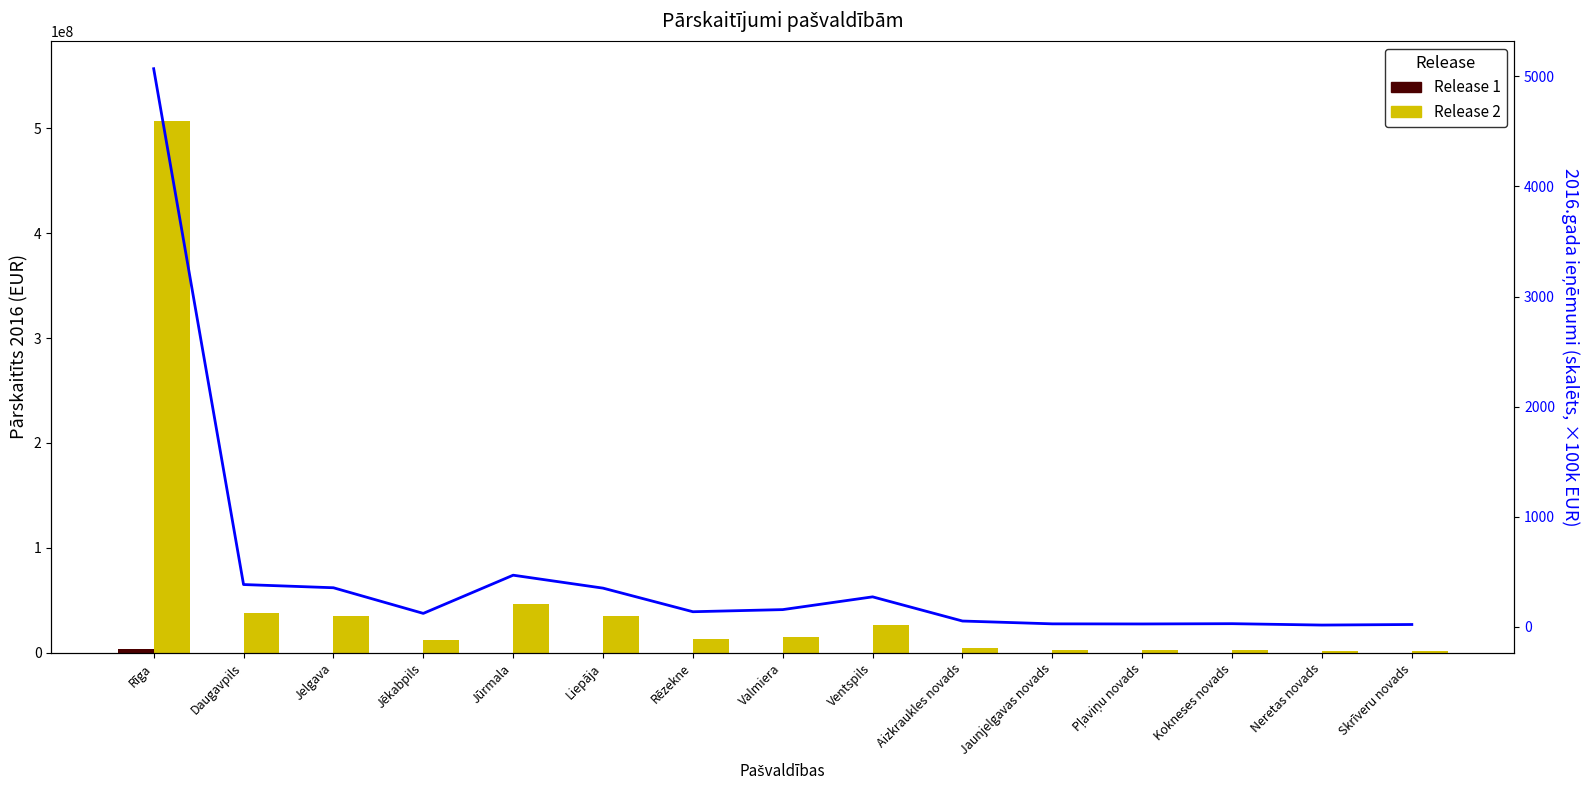

How many values in the Release 1 series are below 94428?

7